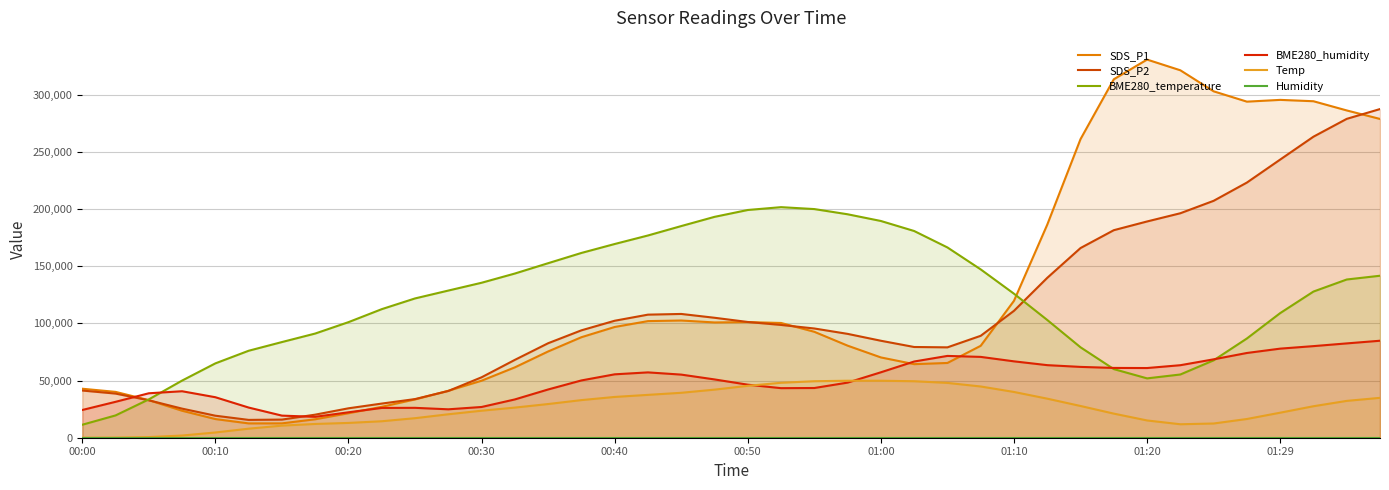

What is the difference between the maximum and minimum values in the BME280_humidity series?

66572.5